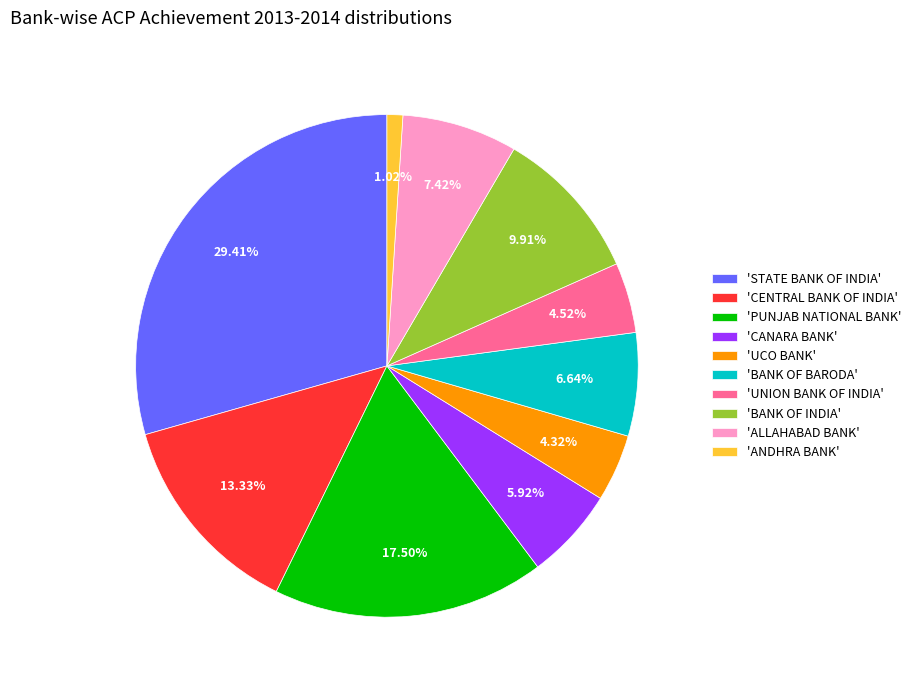

Approximately how many times larger is the value at 'CANARA BANK' compared to 'CENTRAL BANK OF INDIA'?

0.4